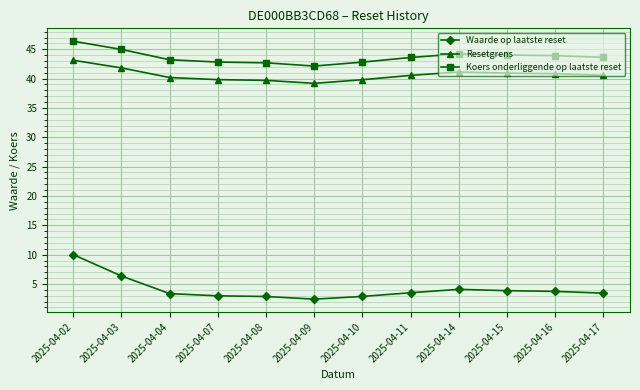

What is the difference between the highest and lowest values at 2025-04-11?

40.1